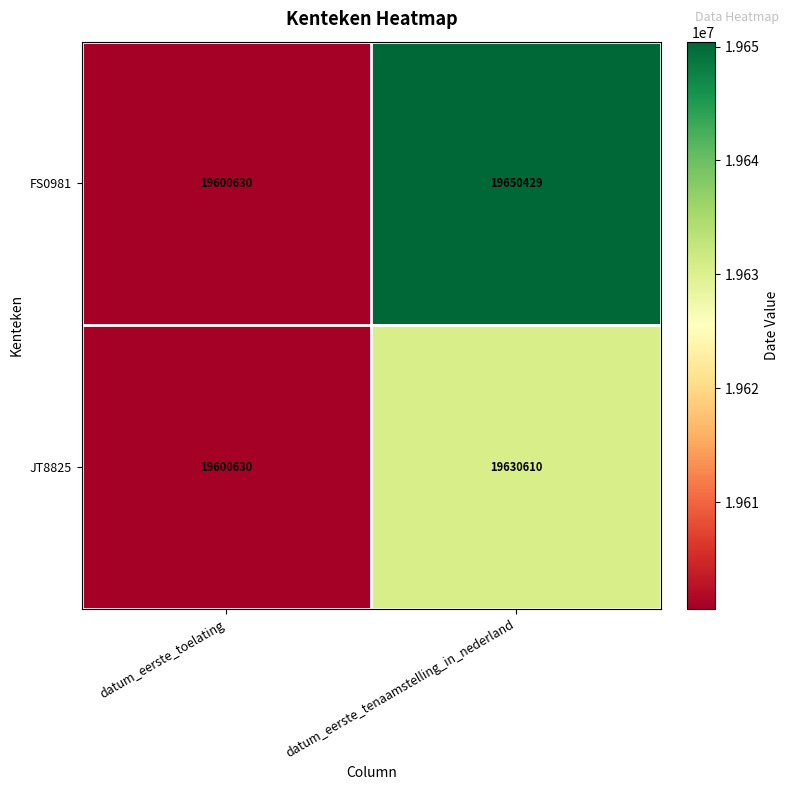

What is the difference between the maximum and minimum values in the FS0981 series?

49799